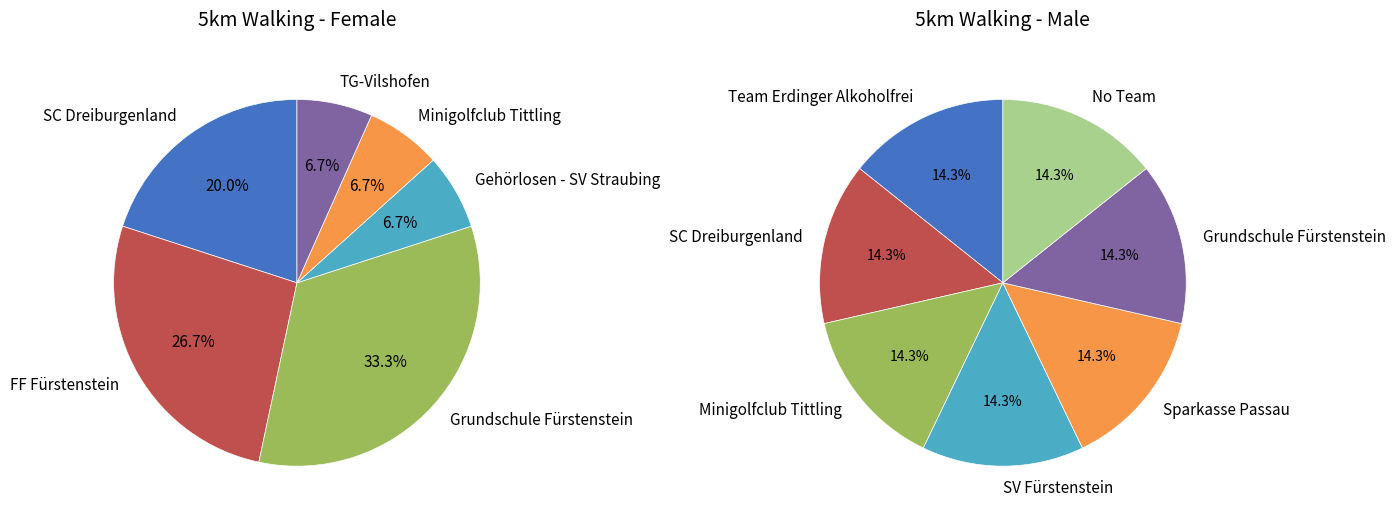

To the nearest percent, what is the average slice percentage?

14%